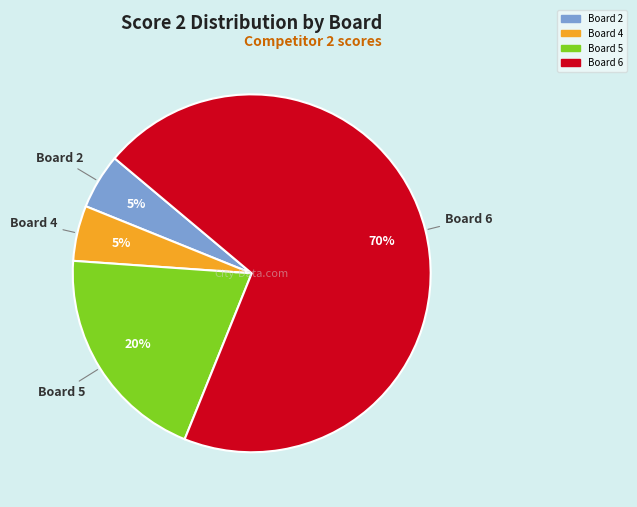

To the nearest percent, what portion does Board 2 represent?

5%